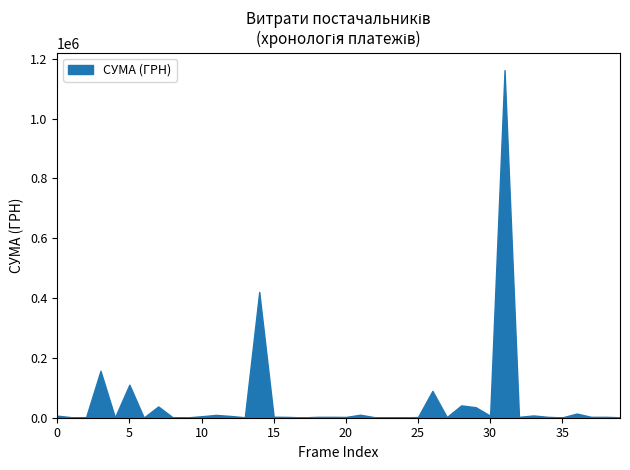

How many distinct data groups are displayed?

1